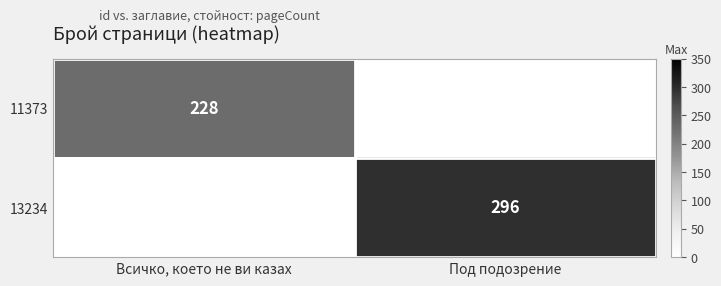

The 11373 series shows 228 at Всичко, което не ви казах. True or false?

True